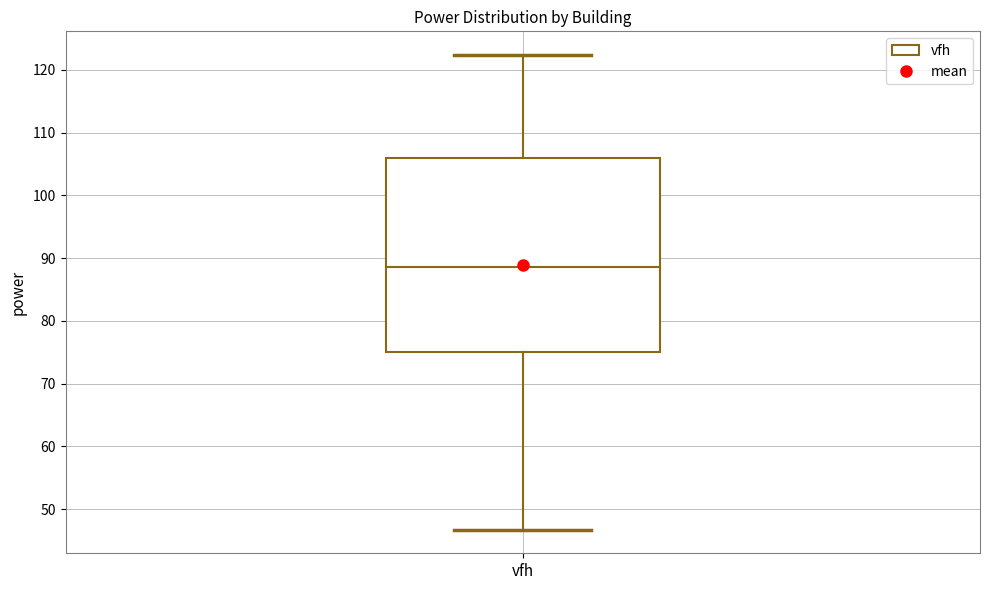

Read this box plot against the y-axis: the position of the median line, the range covered by the box, and the ends of both whiskers. The values are not printed on the chart, so give them approximately, as read against the axis.

median 89, box 75 to 106, whiskers 47 to 122